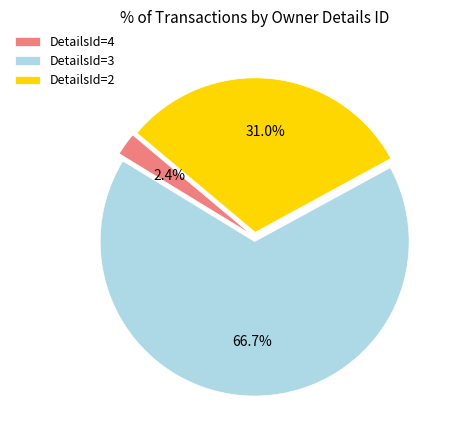

What percentage is NOT represented by DetailsId=2?

69.0%